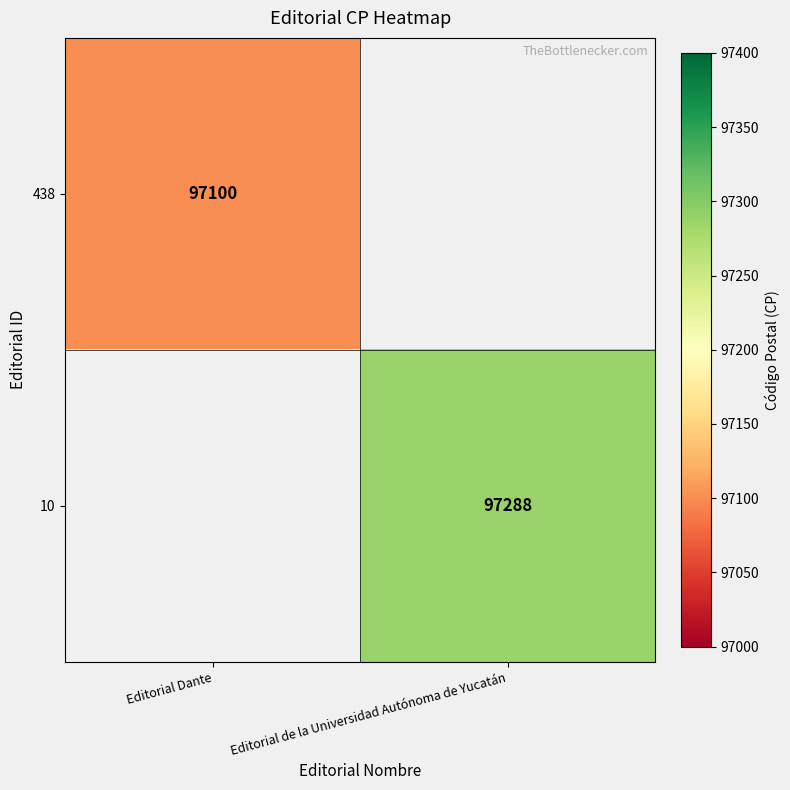

At how many categories does at least one series exceed 97206?

1